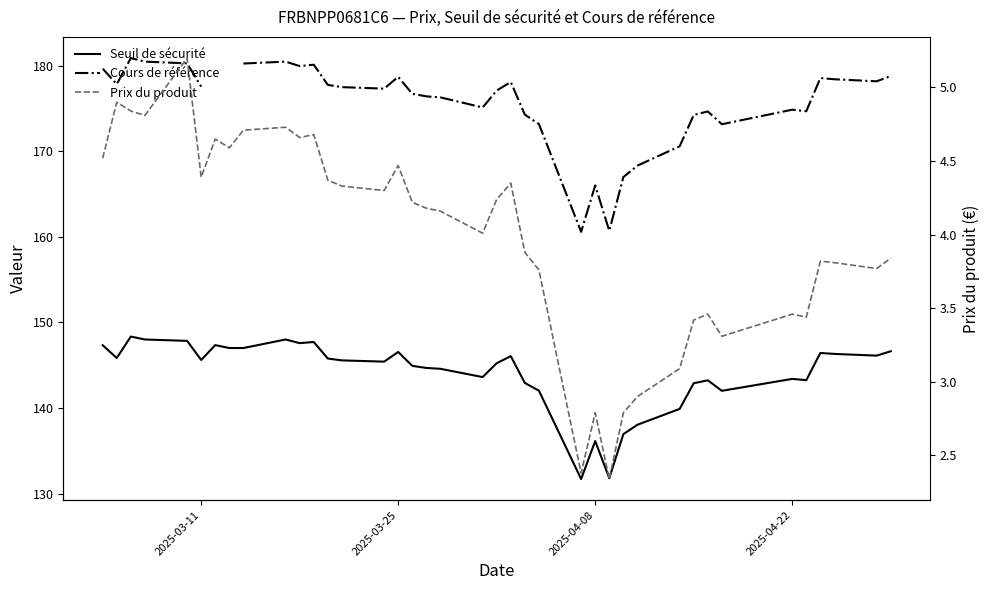

True or false: Prix du produit and Cours de référence cross at least once.

False